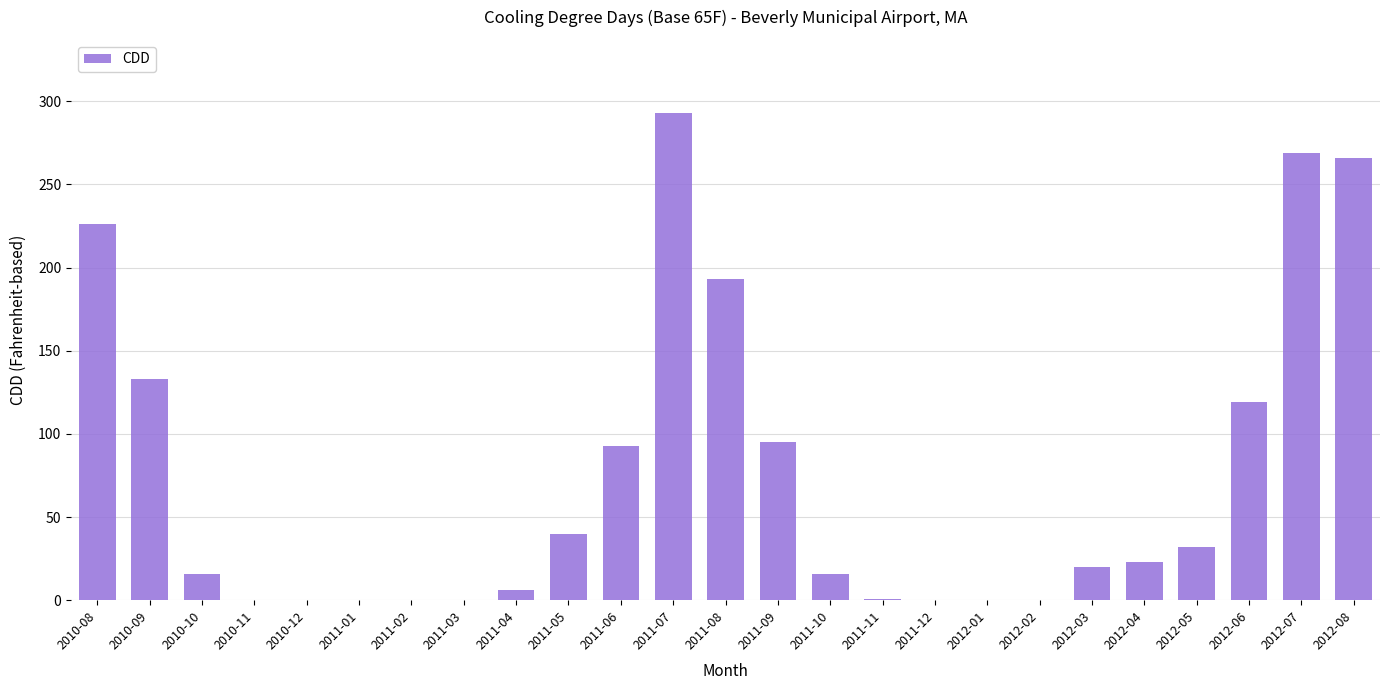

The chart shows a value of 0 at 2010-12. True or false?

True